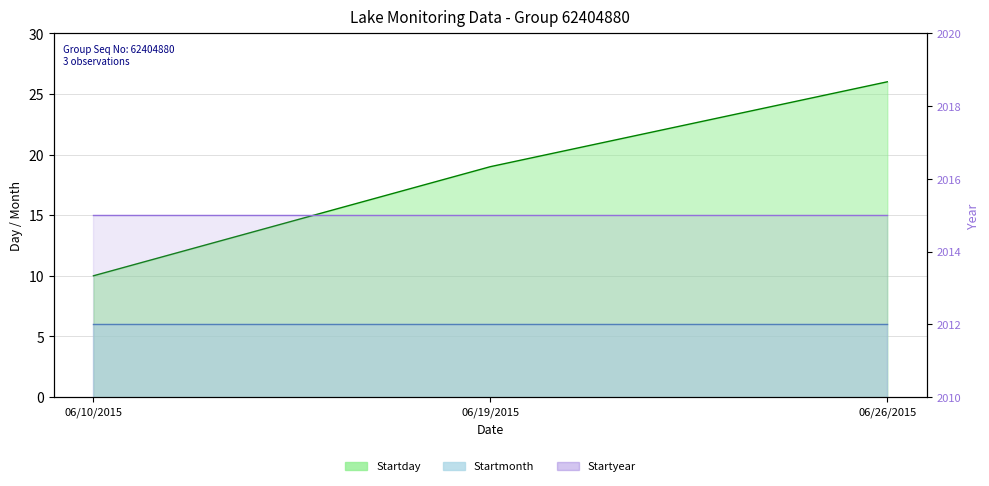

At 06/26/2015, list the series in order from largest to smallest.

Startyear, Startday, Startmonth